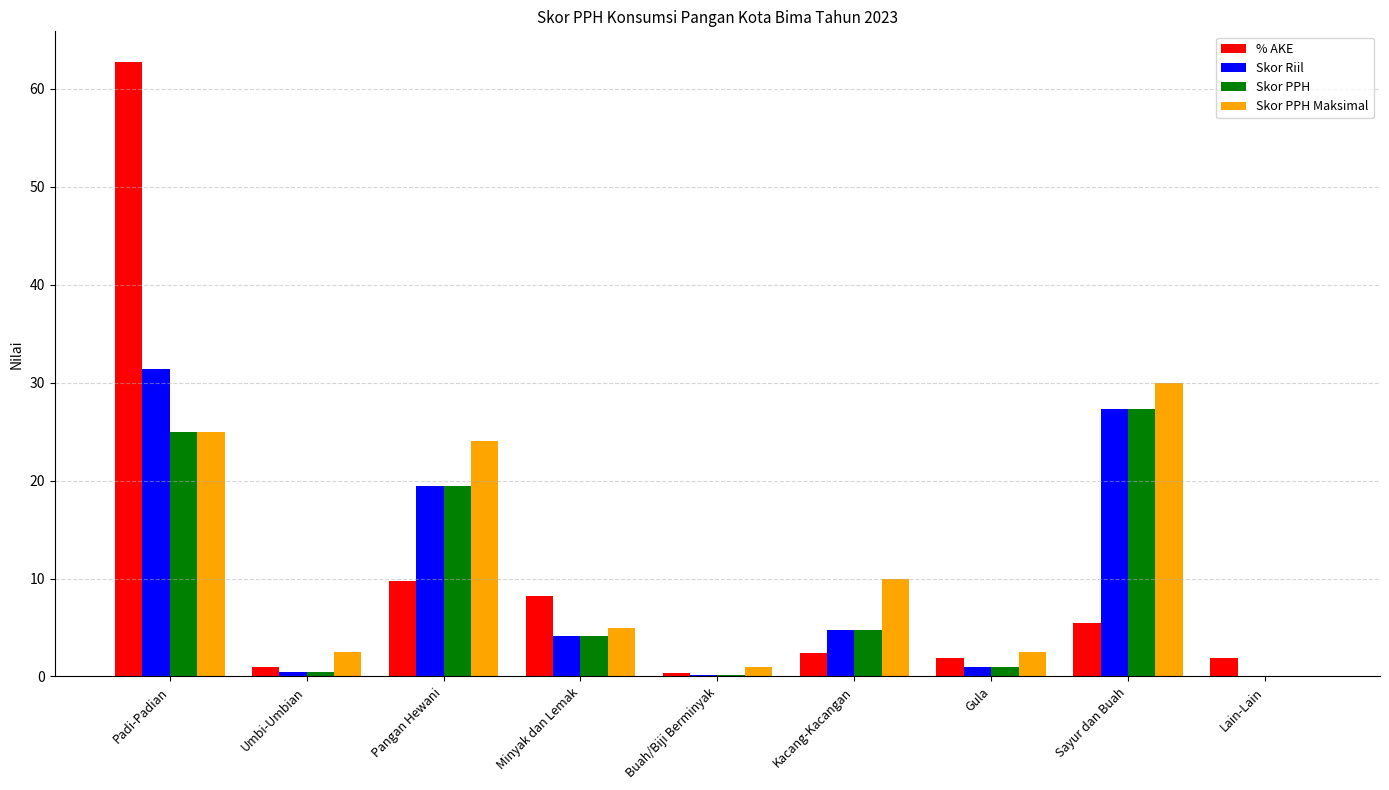

How many data points does each series have?

9